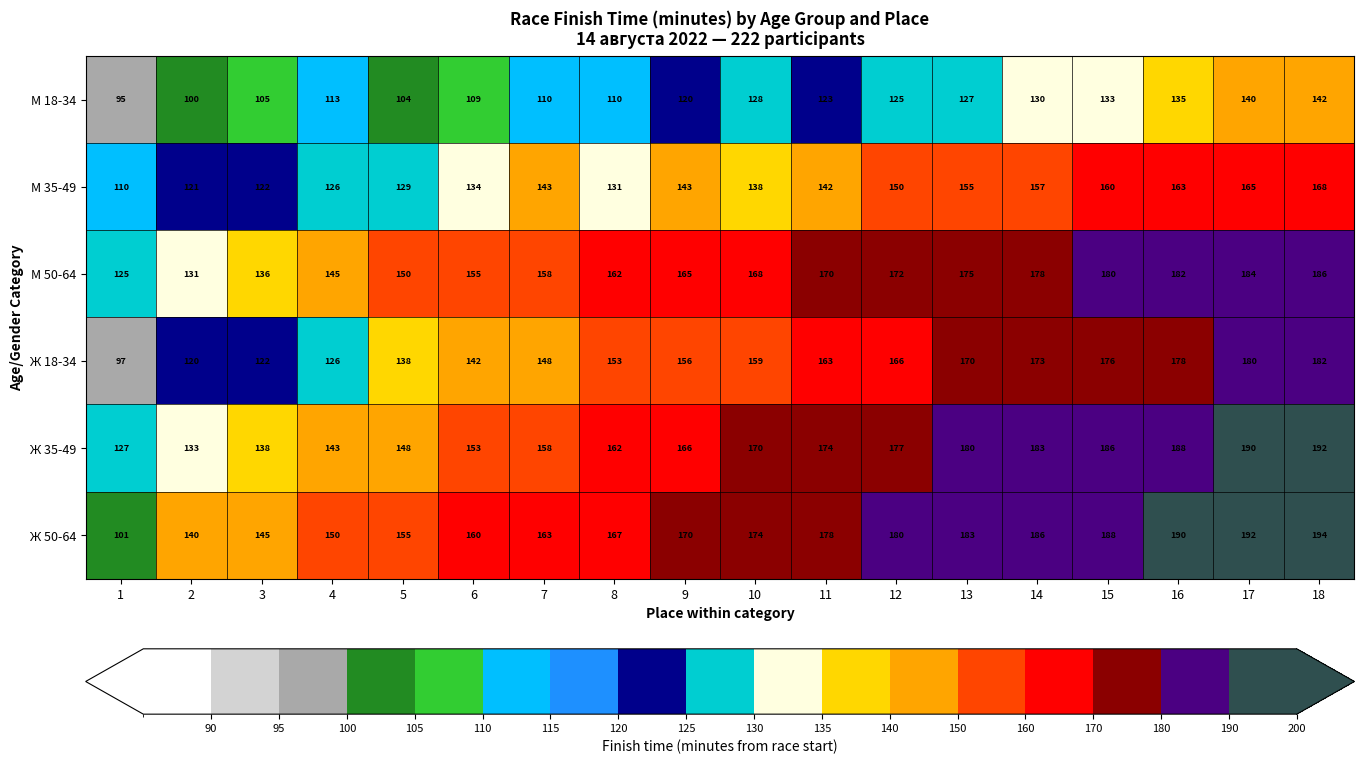

At which category does the chart reach its minimum across all series?

1